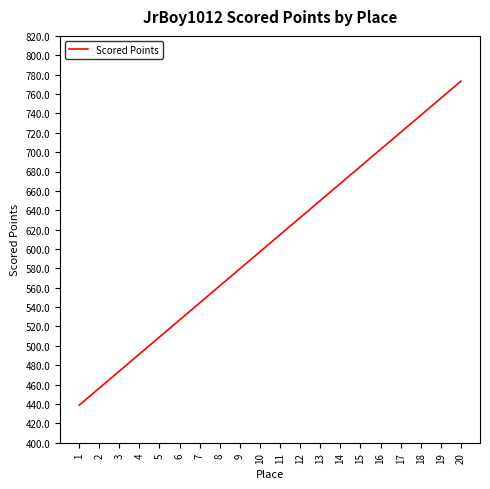

What is the change in value from 16 to 18?

+35.2